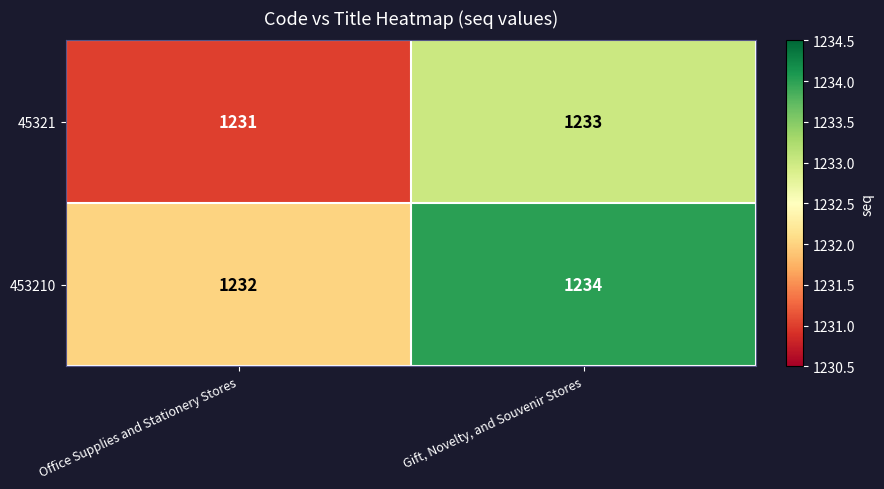

List the series in order of their peak value, highest first.

453210, 45321